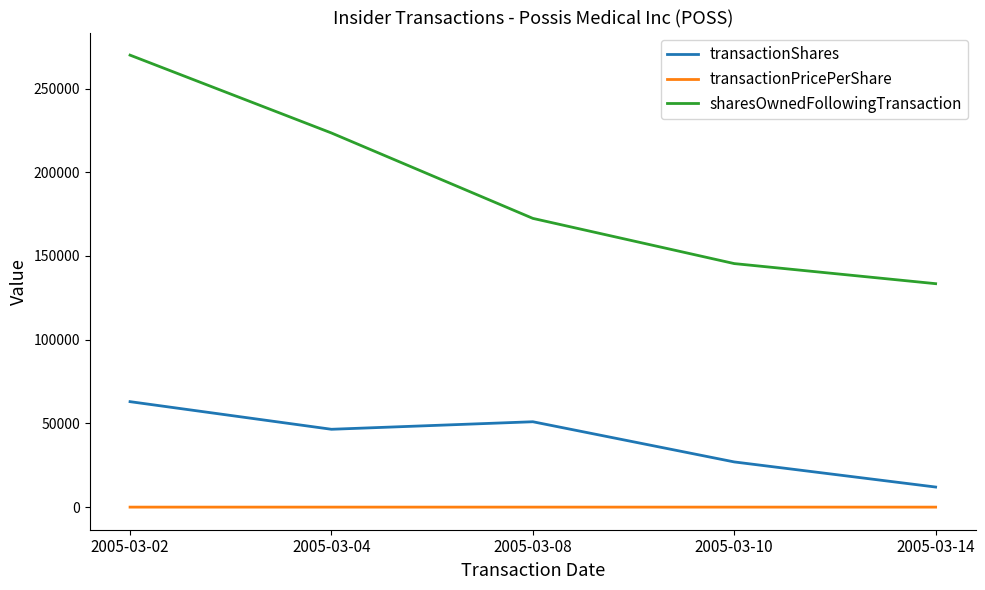

True or false: transactionPricePerShare and sharesOwnedFollowingTransaction intersect in this chart.

False